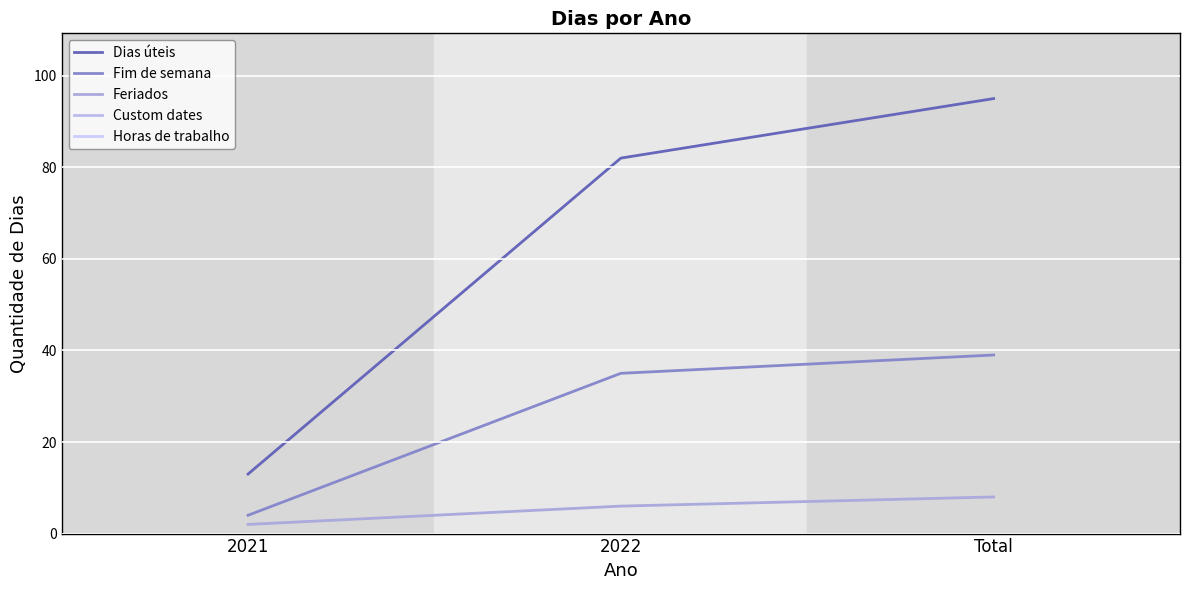

Does the chart have visible grid lines?

Yes